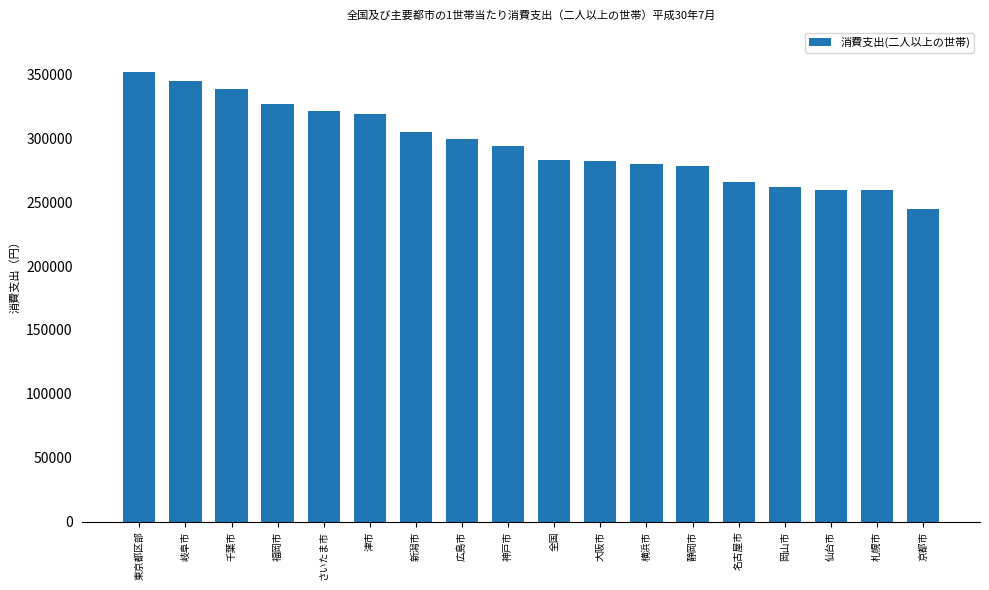

What is the label of the 17th bar from the left?

札幌市